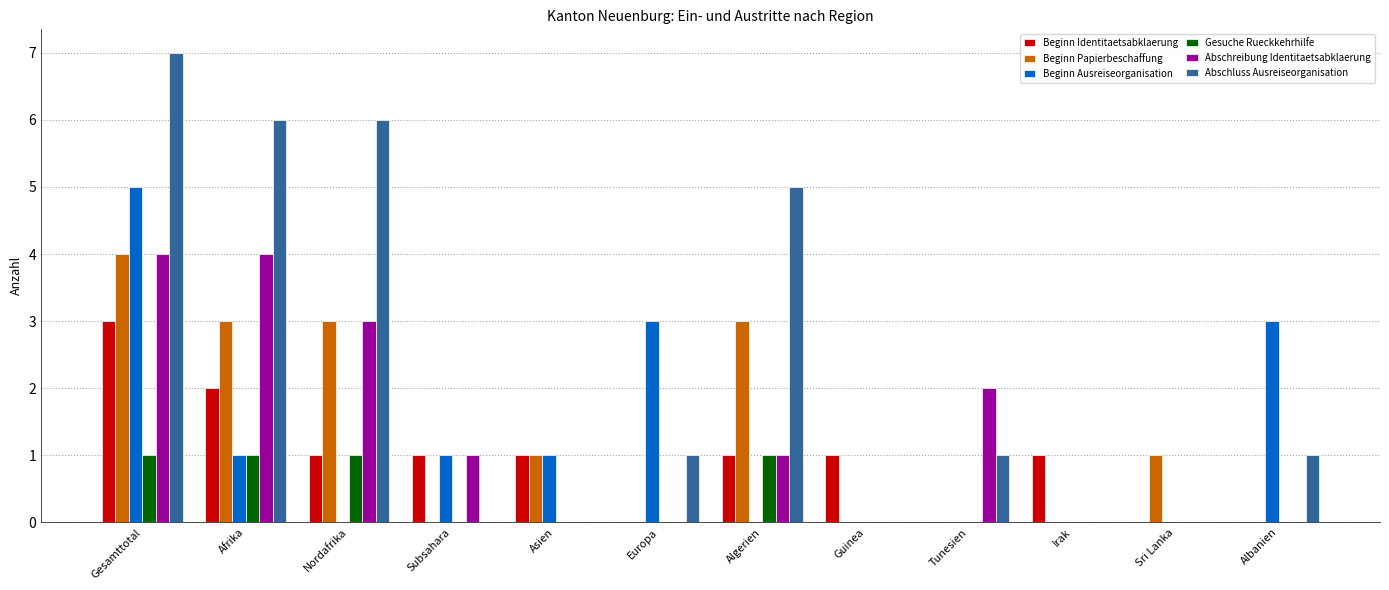

What is the maximum value shown in the chart?

7